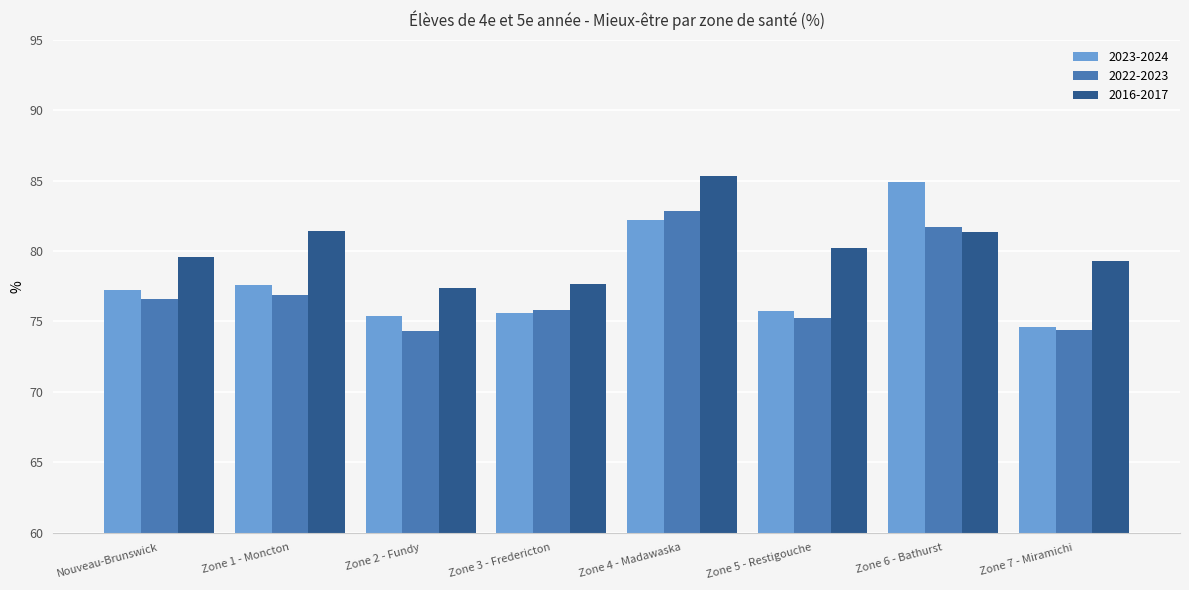

List the series in order of their peak value, highest first.

2016-2017, 2023-2024, 2022-2023